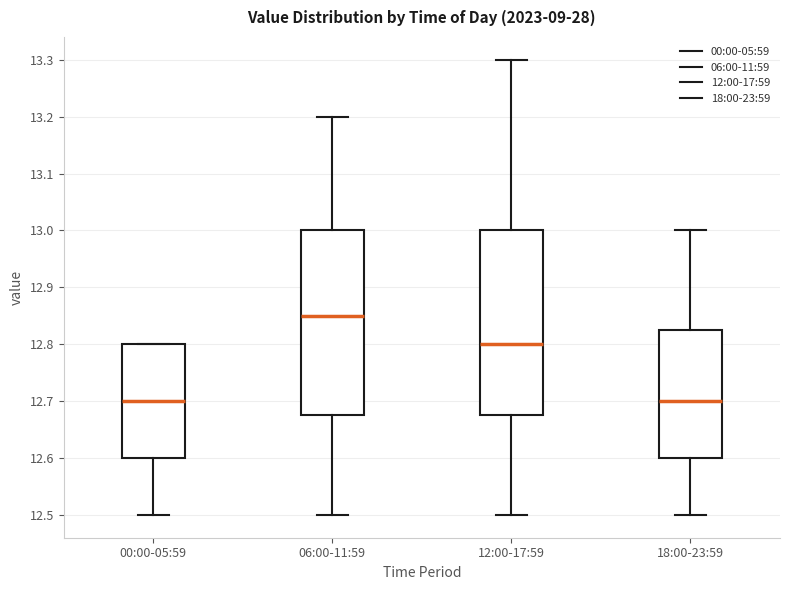

Which box's median line is the highest?

06:00-11:59